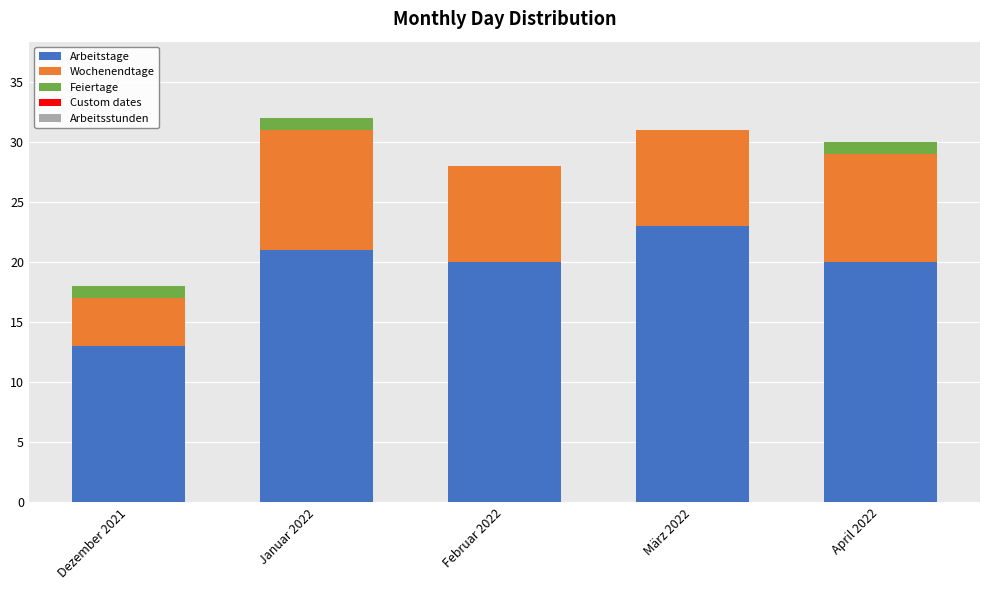

At which label does Arbeitstage reach its peak?

März 2022